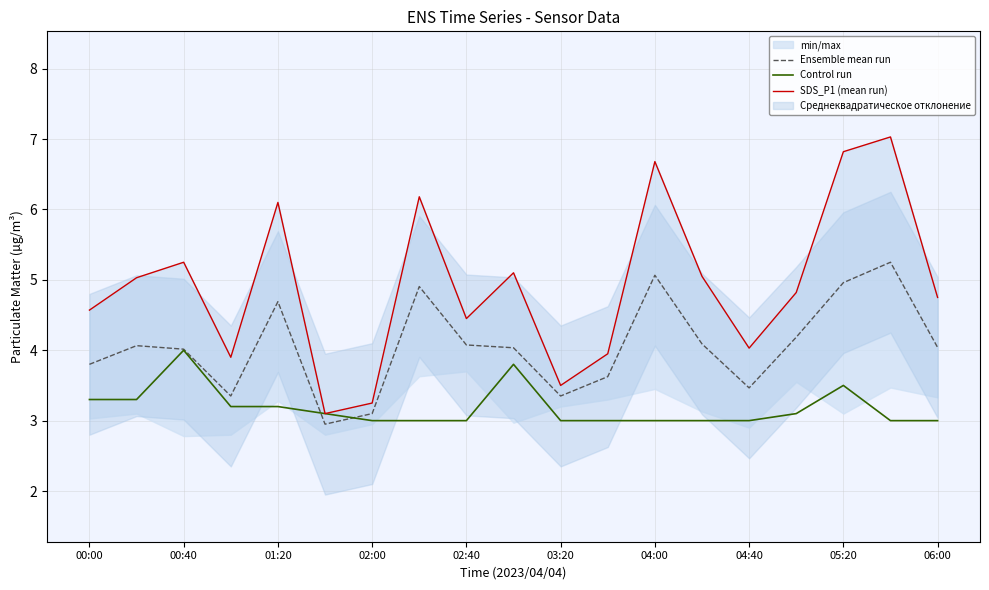

What position from the left is 17?

18